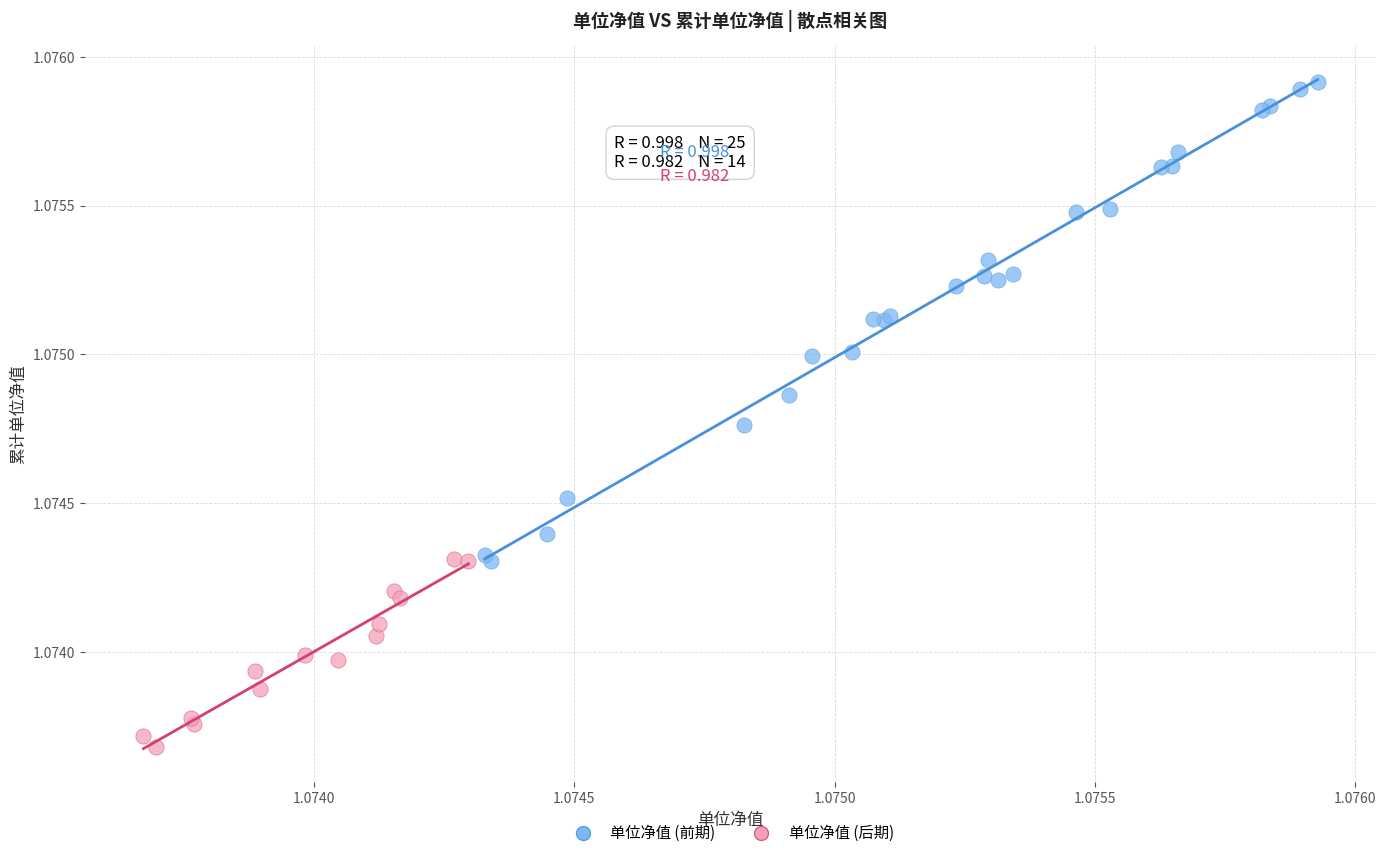

Which series has the widest spread of Y values?

单位净值 (前期)